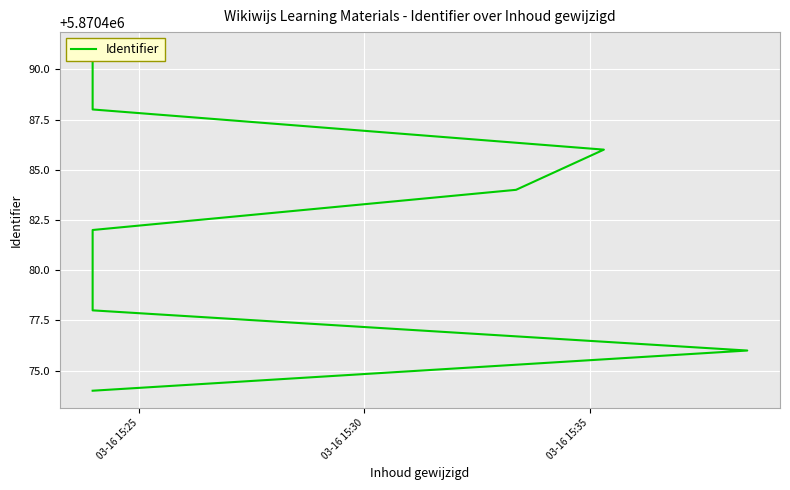

Reading right to left, transcribe all the data shown in this chart.

5870491	5870489	5870488	5870486	5870484	5870482	5870478	5870476	5870474